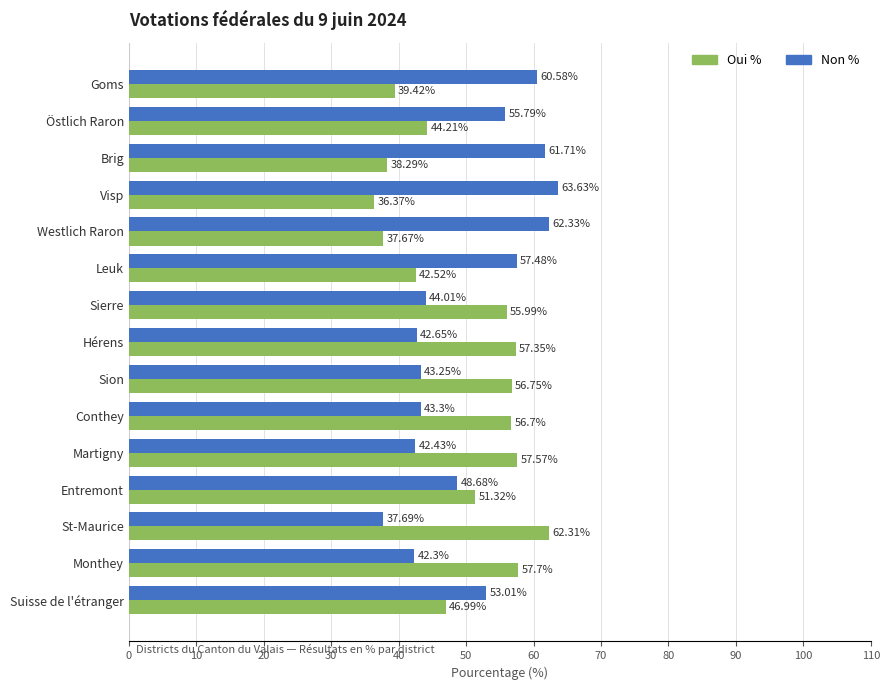

At which category does the chart reach its peak across all series?

Visp